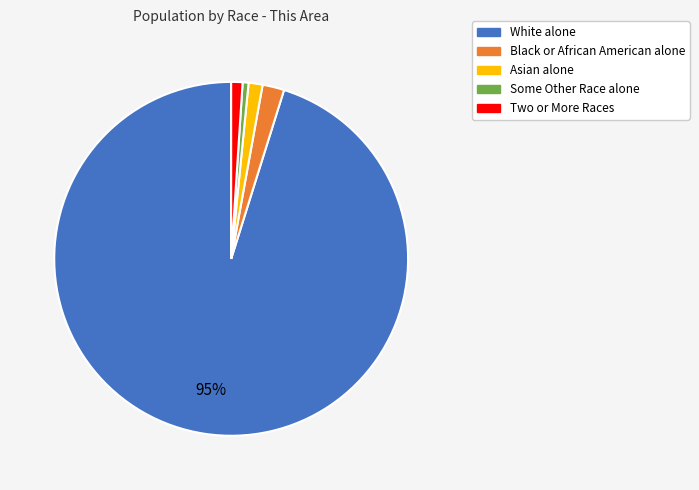

Between Black or African American alone and Some Other Race alone, which is larger?

Black or African American alone